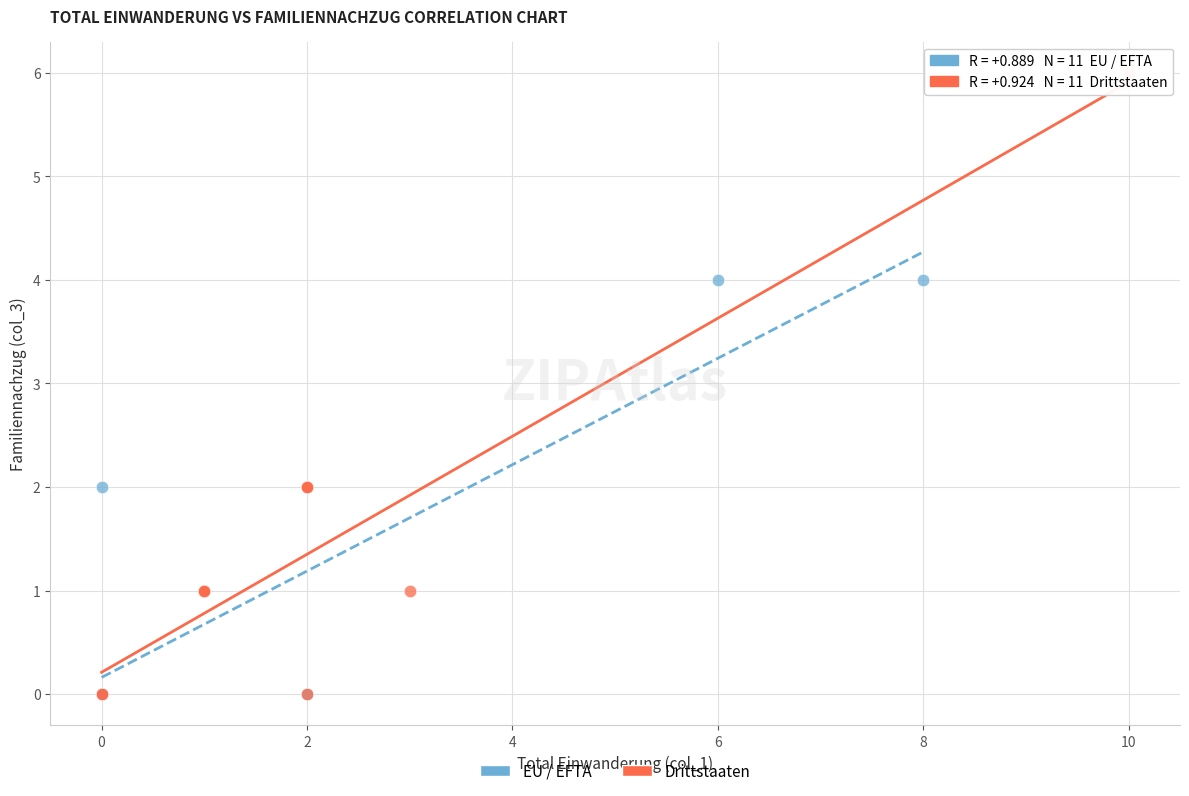

Which series contains the highest Y value?

Drittstaaten